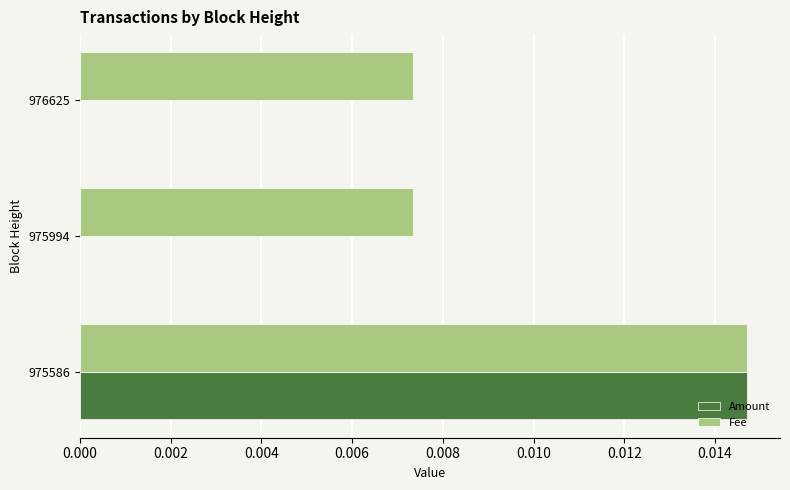

The Amount series shows 0.0 at 975586. True or false?

True